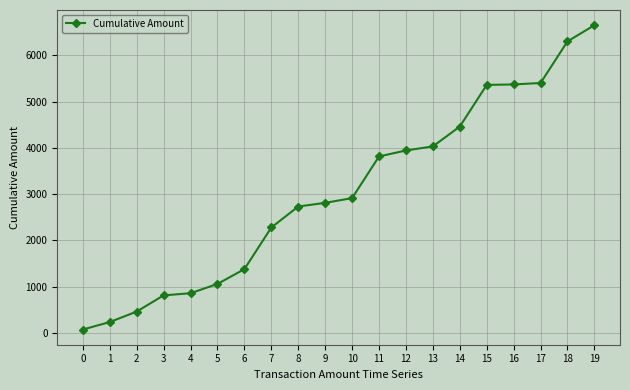

What is the value of the 18th point from the left?

5400.9